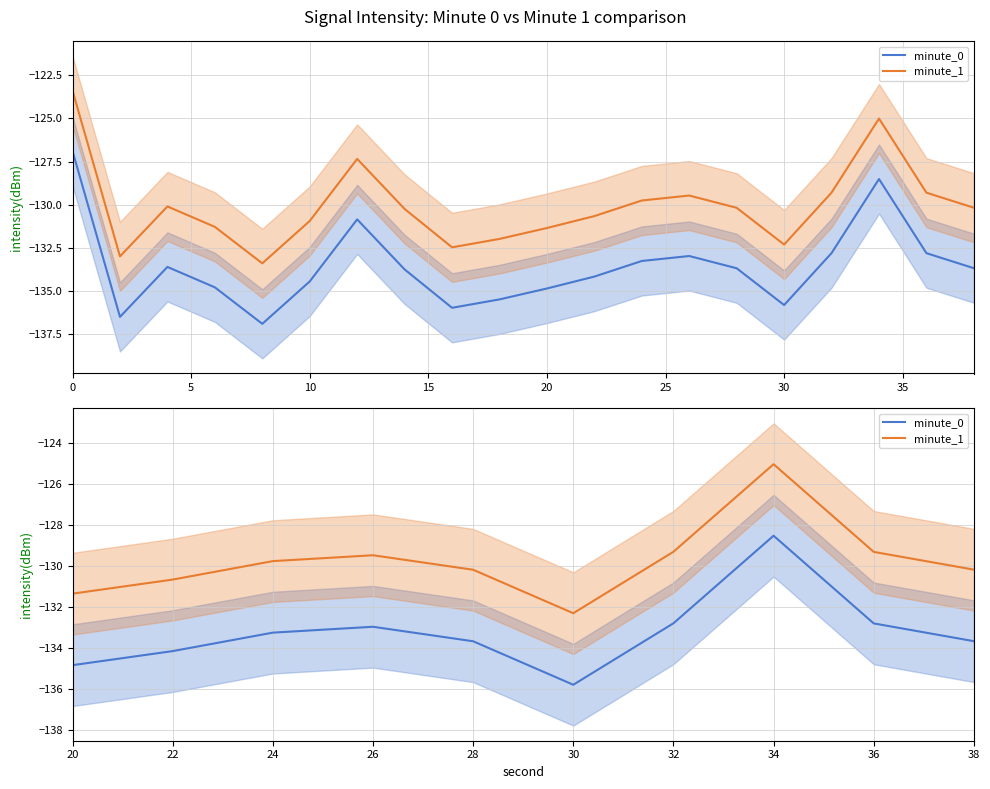

True or false: minute_1 and minute_0 cross at least once.

False